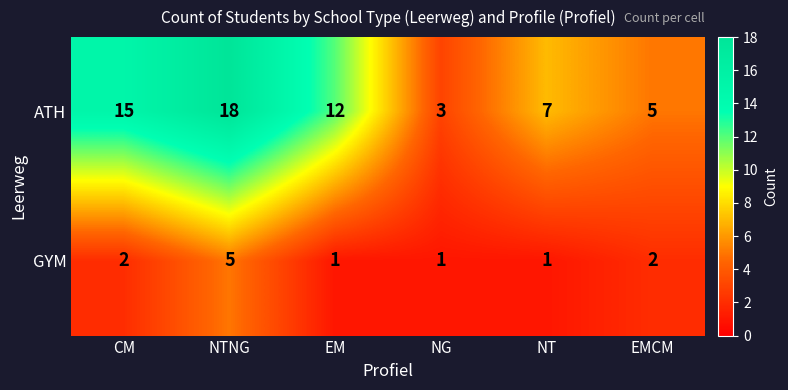

Which series changed the most between CM and NG?

ATH